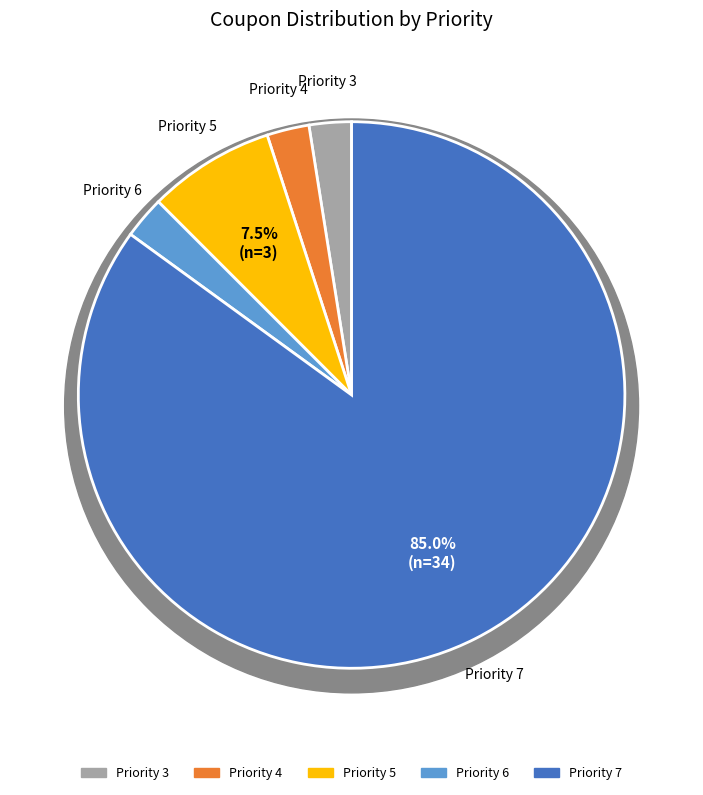

Does 5 account for over 50% of the chart?

No